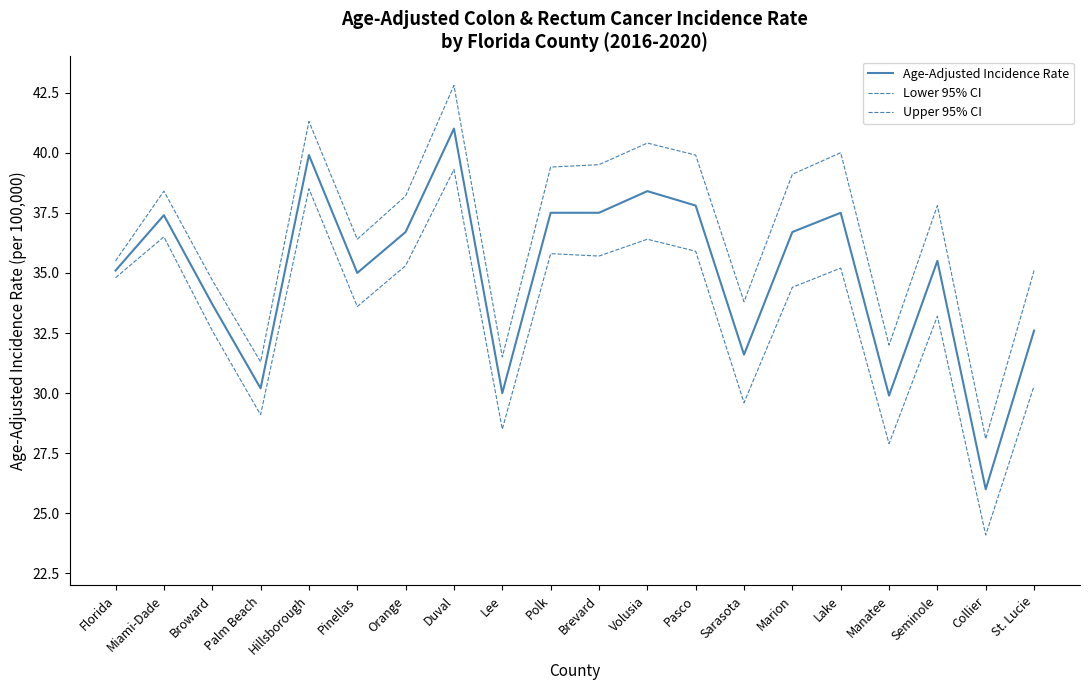

How many lines are shown in the chart?

3